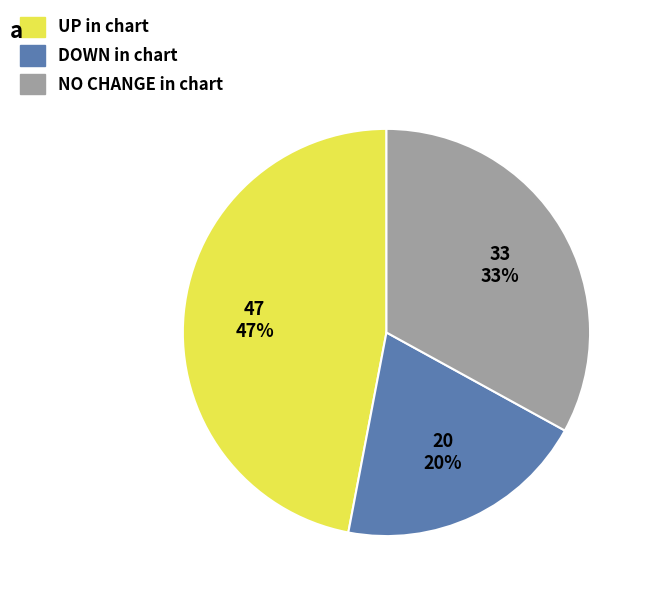

Is there any slice that represents more than half of the pie?

No